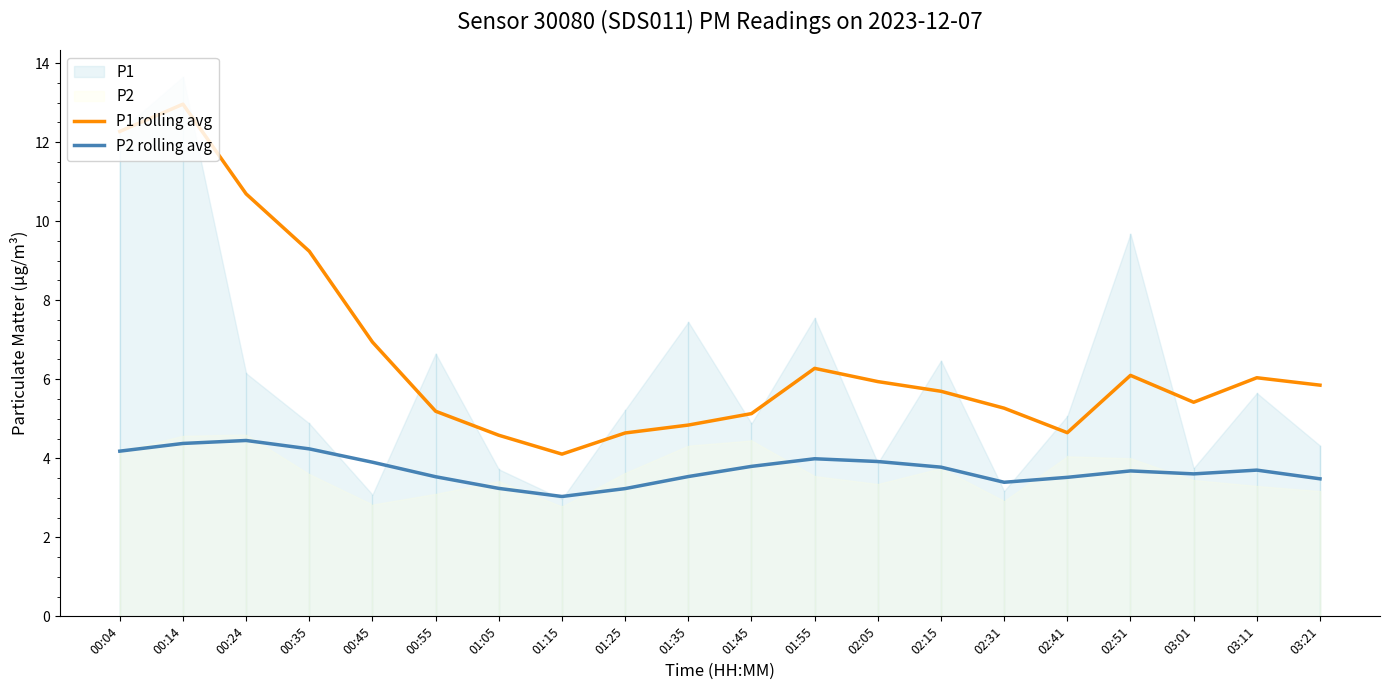

Reading left to right, what are all the values shown in this chart?

P1 rolling avg: 00:04=12.3	00:14=13.0	00:24=10.7	00:35=9.2	00:45=6.9	00:55=5.2	01:05=4.6	01:15=4.1	01:25=4.6	01:35=4.8	01:45=5.1	01:55=6.3	02:05=5.9	02:15=5.7	02:31=5.3	02:41=4.6	02:51=6.1	03:01=5.4	03:11=6.0	03:21=5.8
P2 rolling avg: 00:04=4.2	00:14=4.4	00:24=4.5	00:35=4.2	00:45=3.9	00:55=3.5	01:05=3.2	01:15=3.0	01:25=3.2	01:35=3.5	01:45=3.8	01:55=4.0	02:05=3.9	02:15=3.8	02:31=3.4	02:41=3.5	02:51=3.7	03:01=3.6	03:11=3.7	03:21=3.5